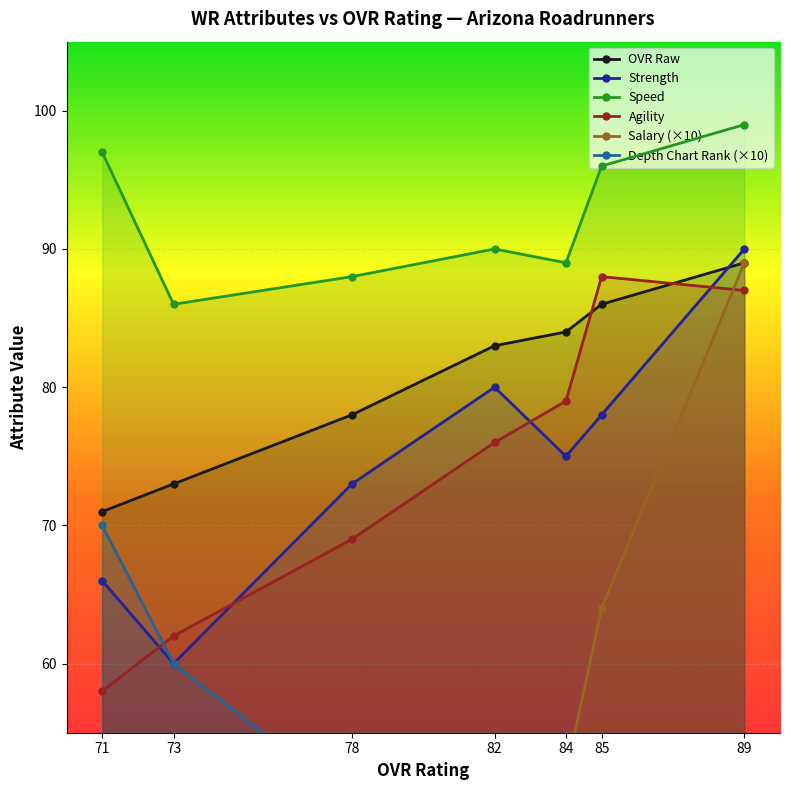

What is the sum of all salary values?

334